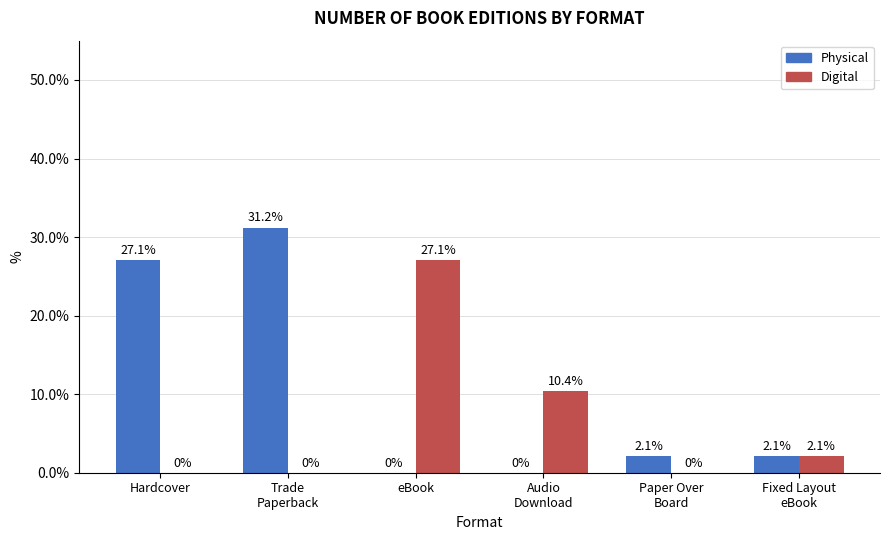

What is the greatest value displayed?

31.2